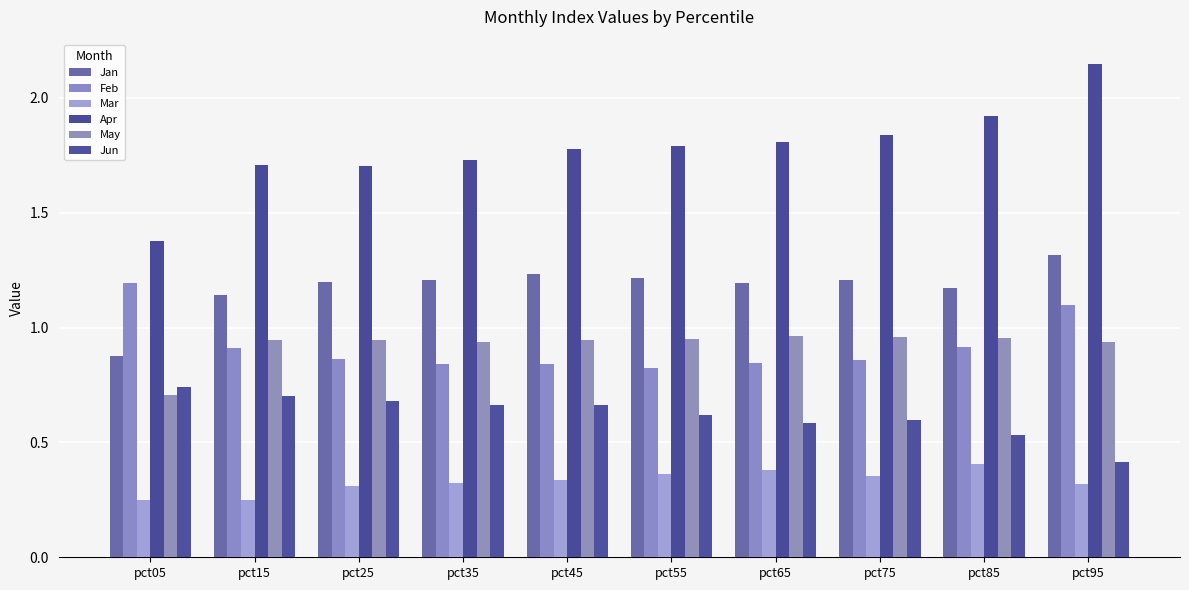

Which category has the lowest value across all series?

pct05